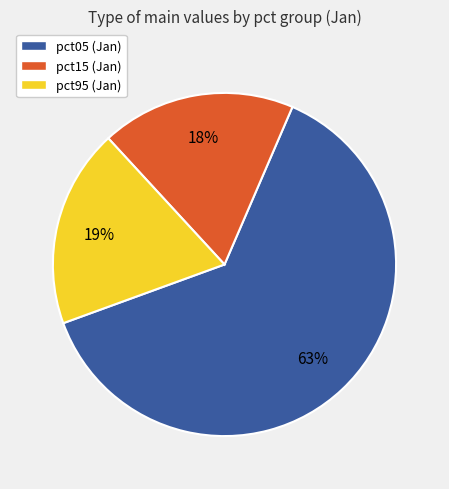

How many slices are in this pie chart?

3